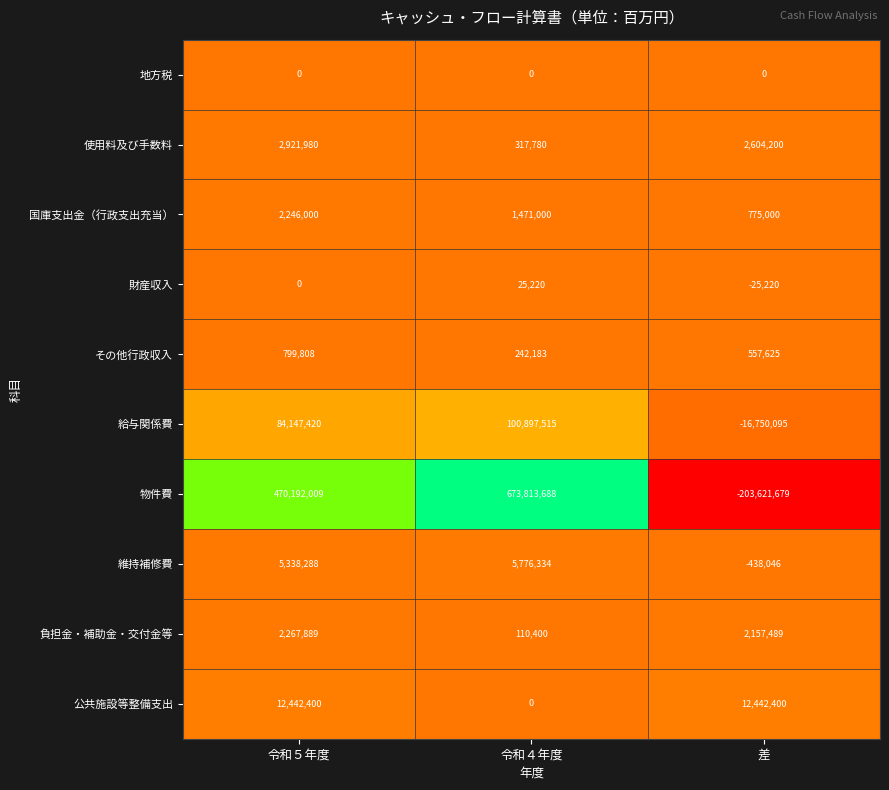

Where is 給与関係費 nearest to the value 42073710?

令和５年度